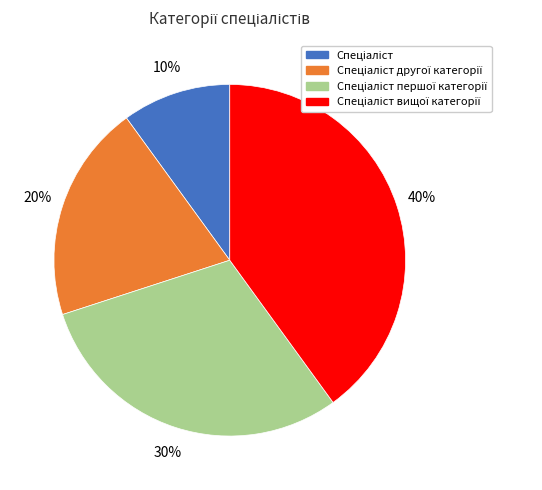

How many segments does this pie chart have?

4